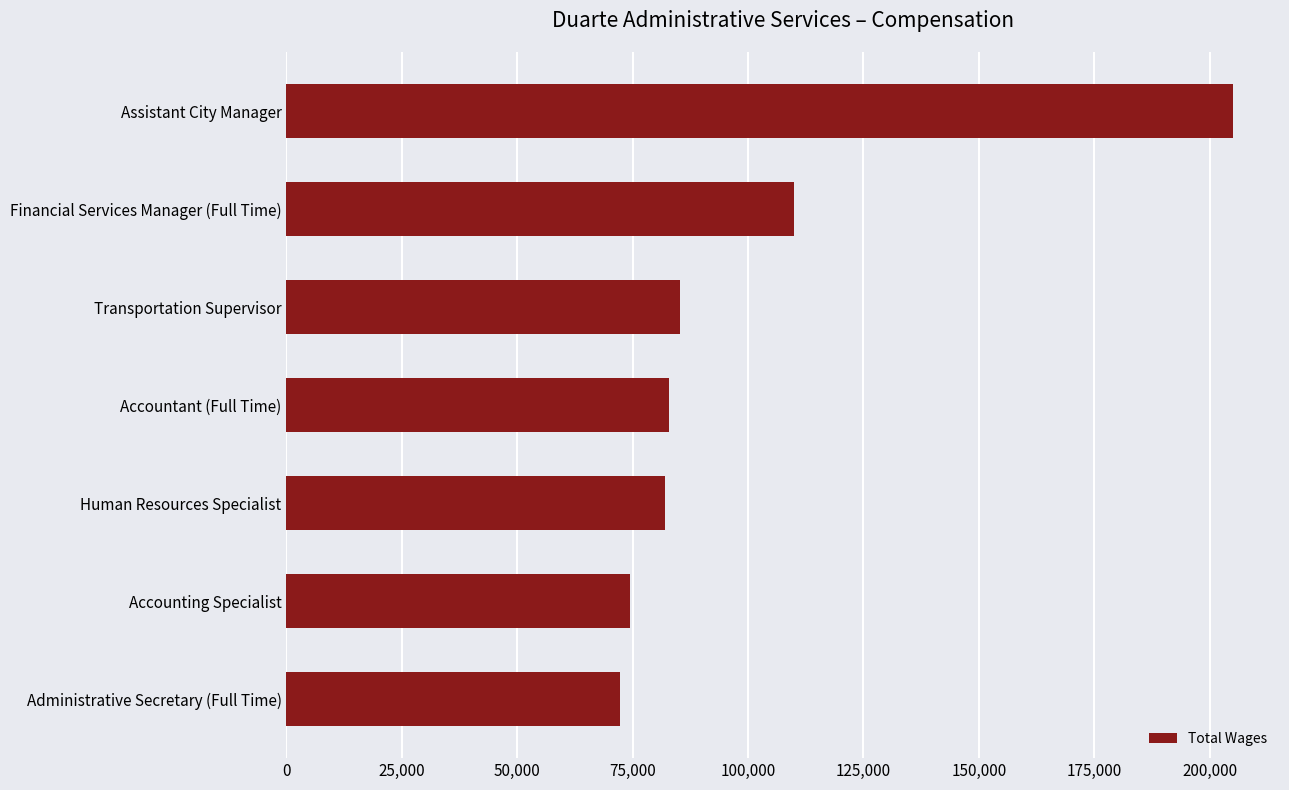

How many data points are less than 82948?

3